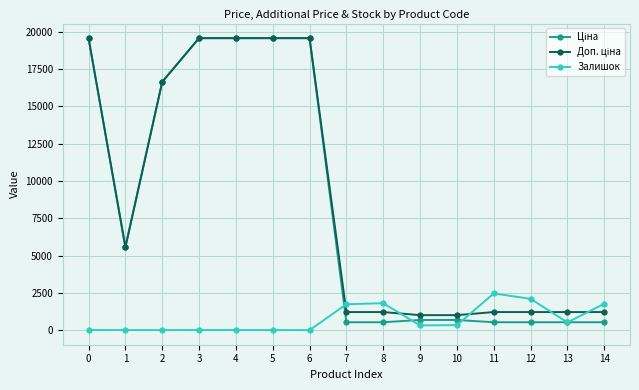

What is the value of the Залишок point at the 8th from the left?

1734.0